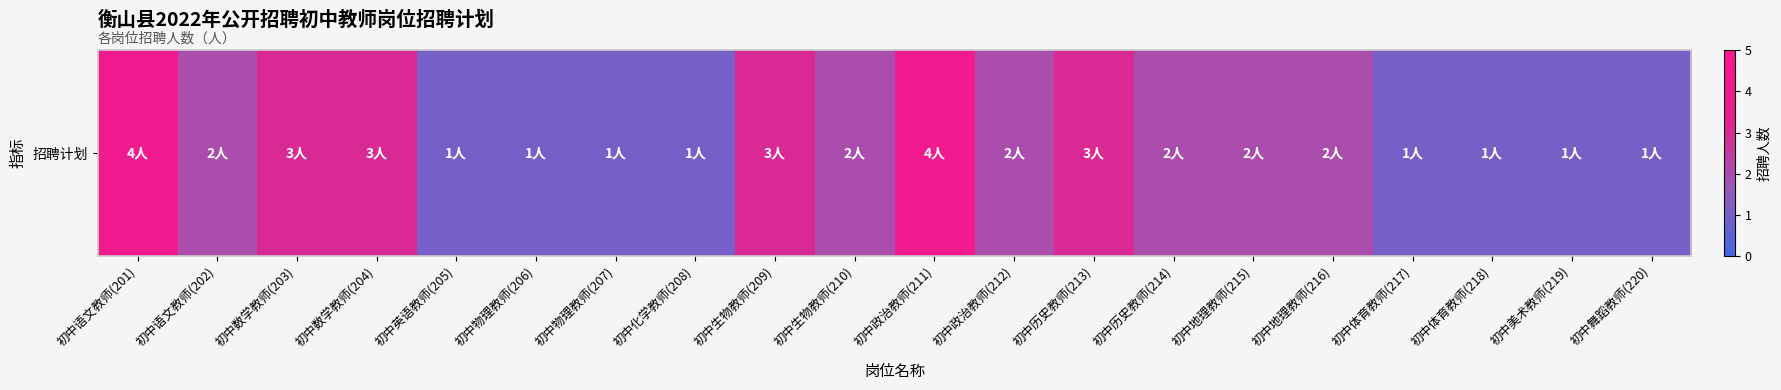

Approximately how many times larger is the value at 初中语文教师(201) compared to 初中生物教师(209)?

1.3